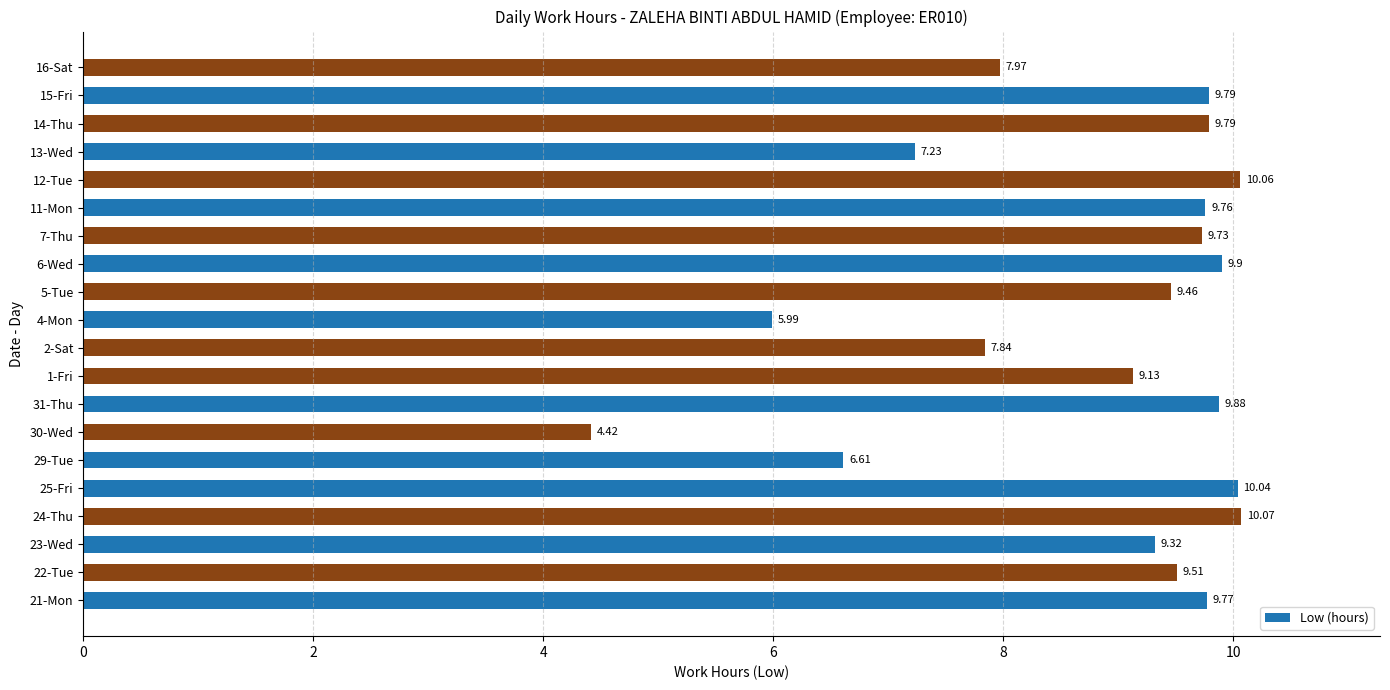

How many values are below 9?

6